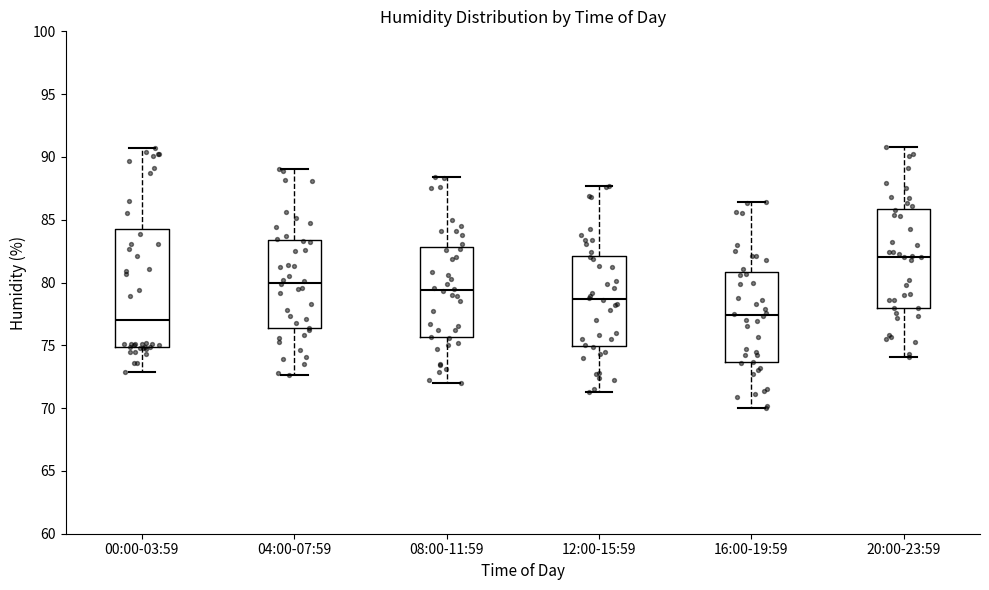

Comparing the boxes themselves (not the whiskers), which one is the tallest?

00:00-03:59